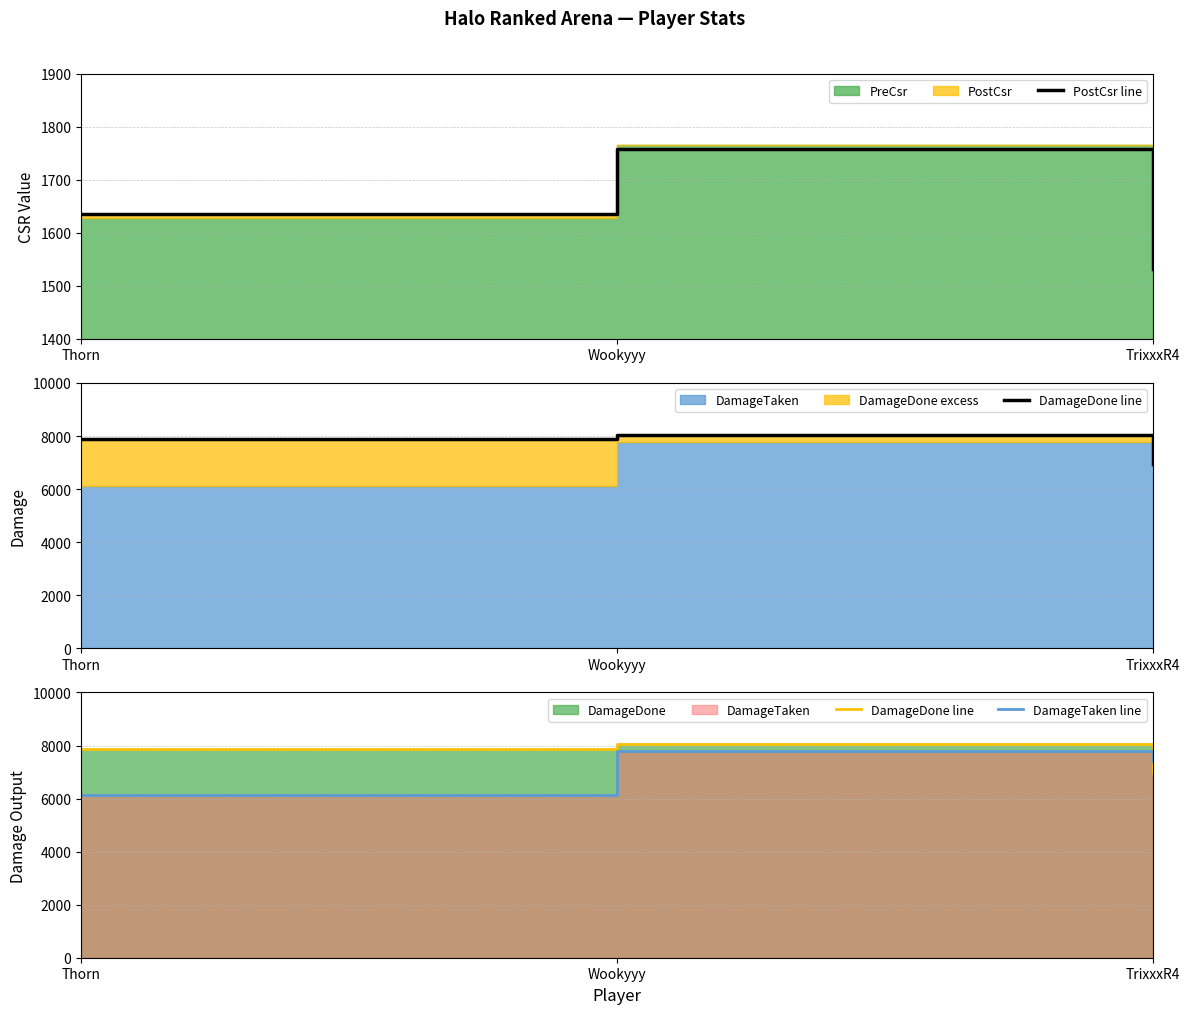

Is the value of DamageDone line at Wookyyy greater than the value of DamageTaken line at Thorn?

Yes